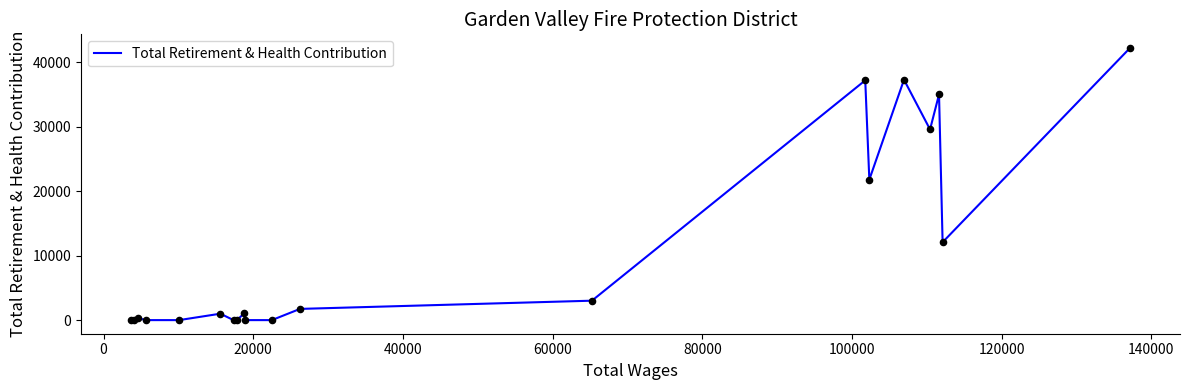

What is the greatest value displayed?

42208